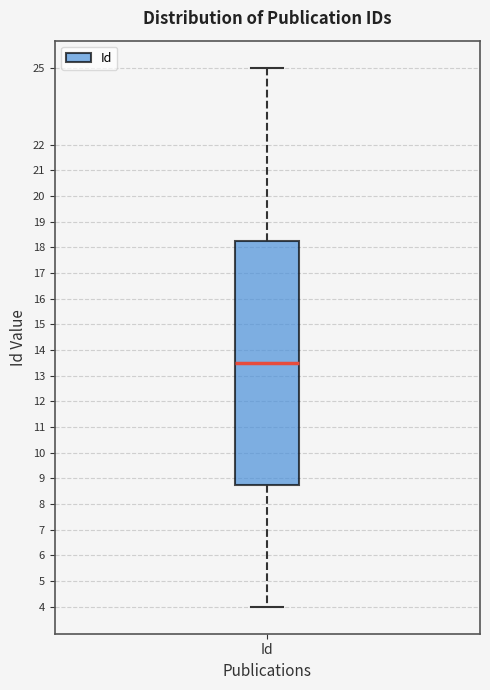

Where is the upper edge of the box for Id on the y-axis? The values are not printed on the chart, so give them approximately, as read against the axis.

18.3